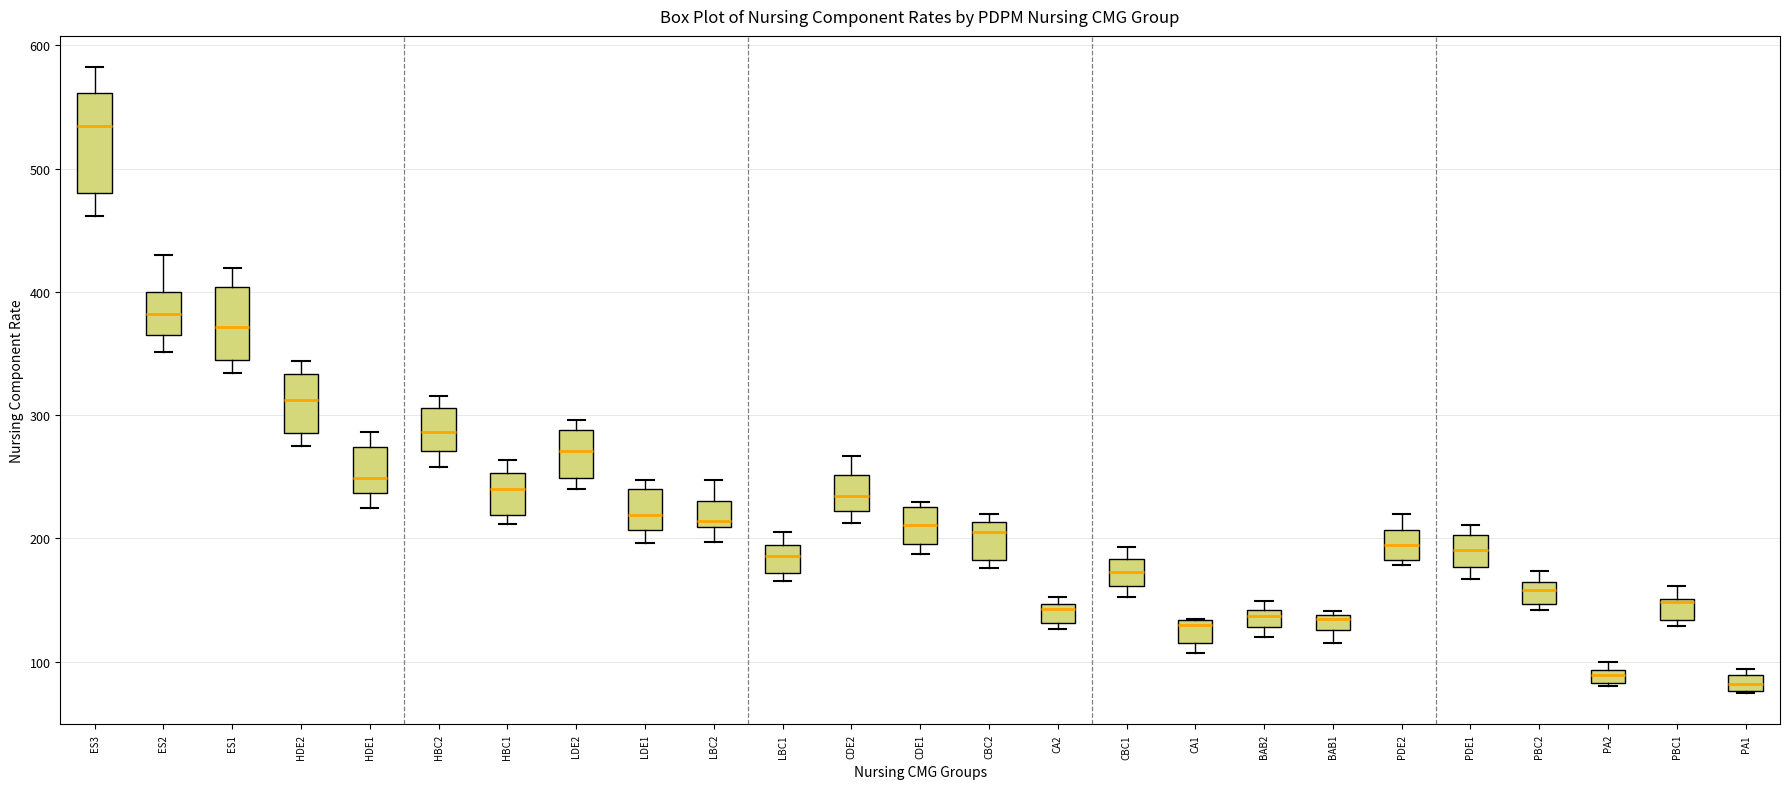

Comparing the boxes themselves (not the whiskers), which one is the tallest?

ES3